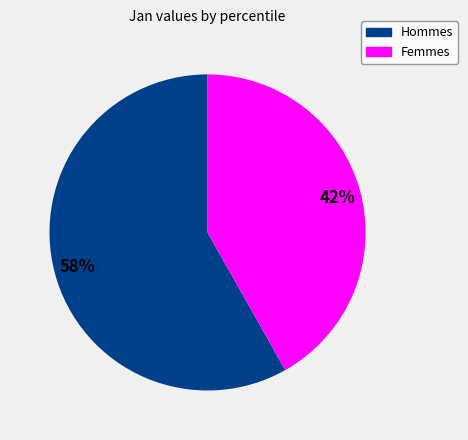

Is there any slice that represents more than half of the pie?

Yes